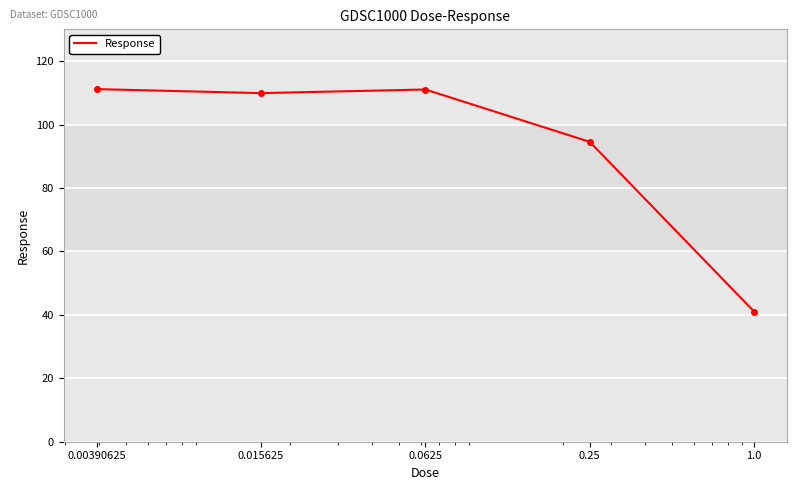

How many series are shown in this chart?

1